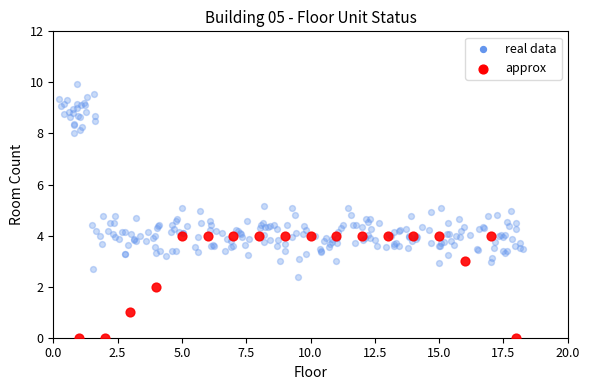

Which series has the widest spread of Y values?

real data